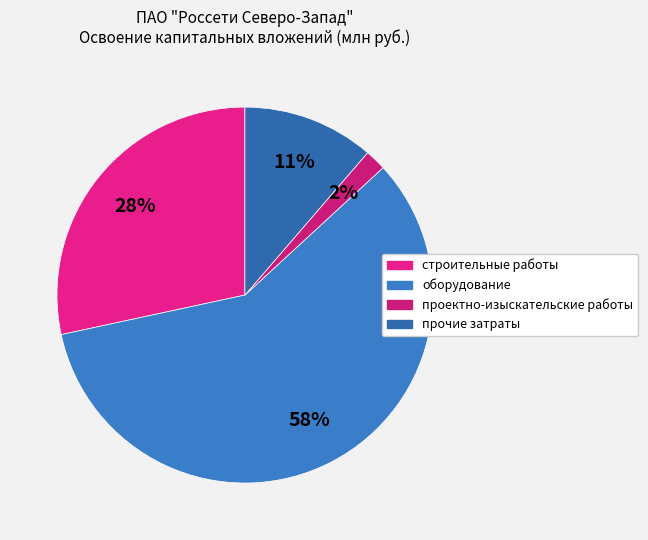

Which slice is the largest?

оборудование